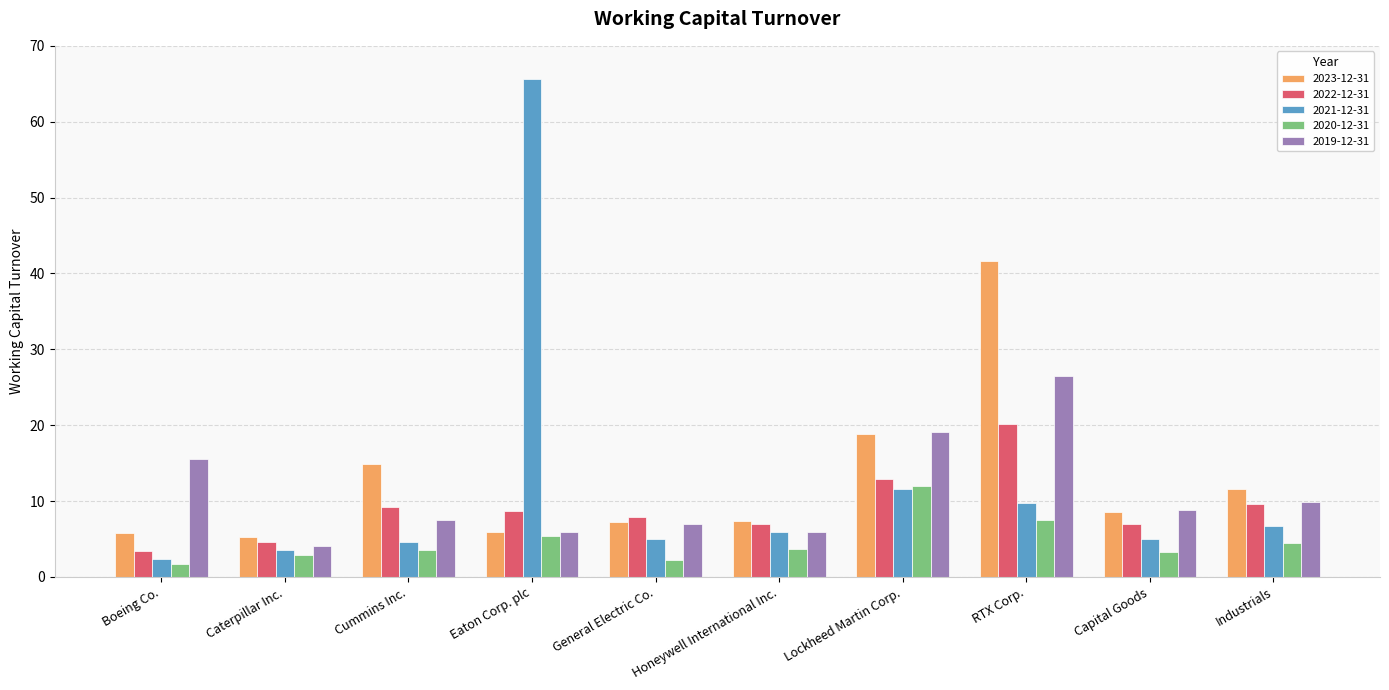

Rank the series by their maximum value, from highest to lowest.

2021-12-31, 2023-12-31, 2019-12-31, 2022-12-31, 2020-12-31